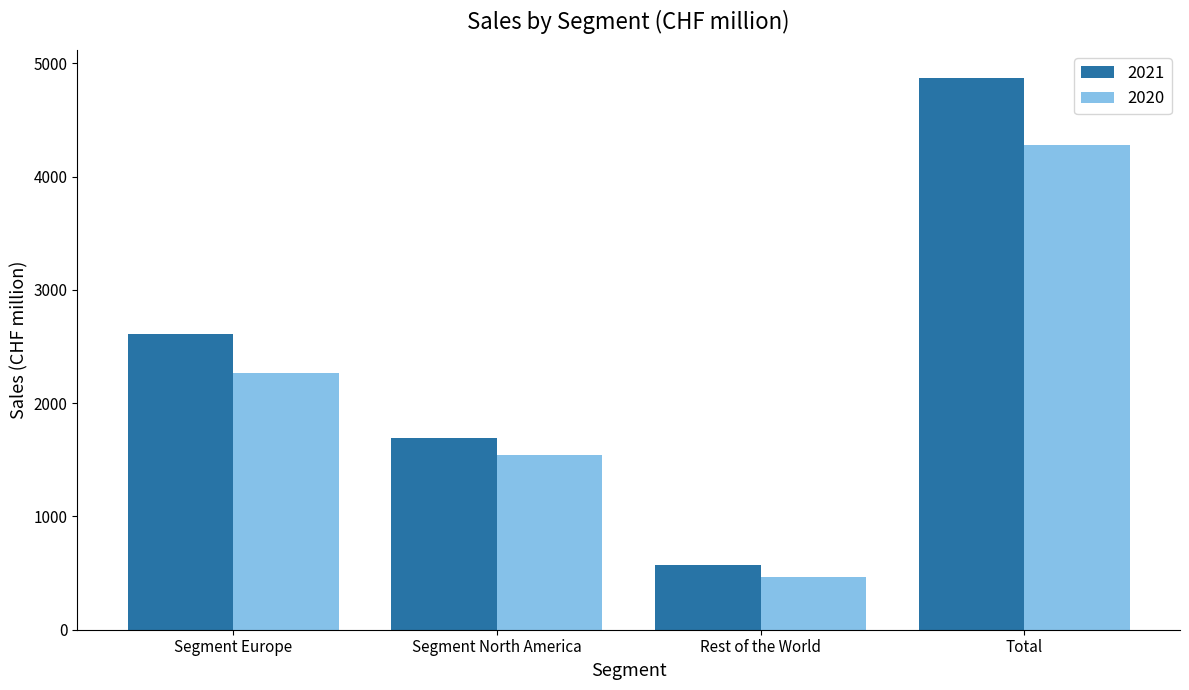

How many values in the 2020 series exceed 2266?

2